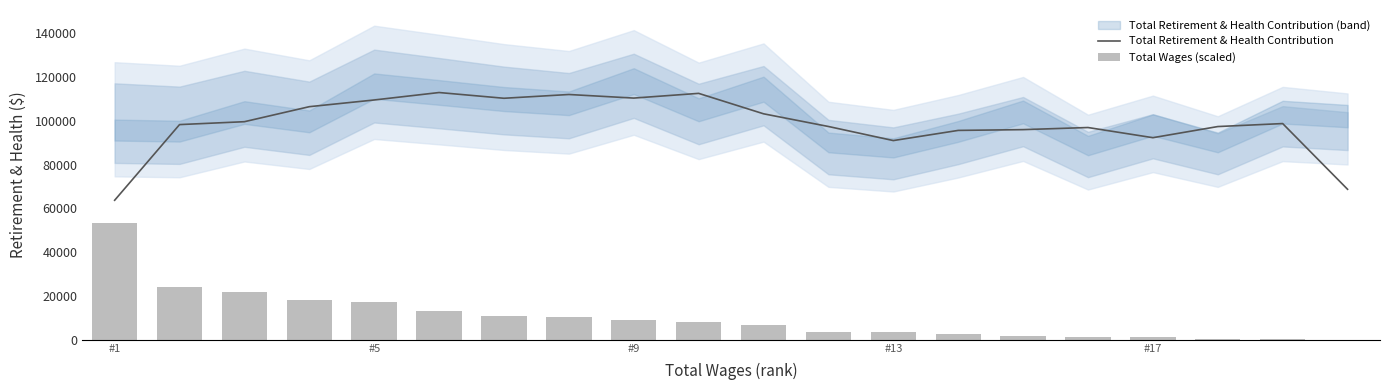

How many values in the Total Retirement & Health Contribution series are below 98784?

10